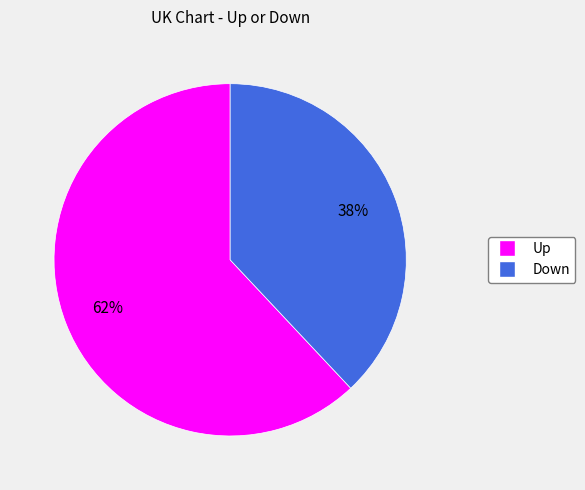

Is there any slice that represents more than half of the pie?

Yes